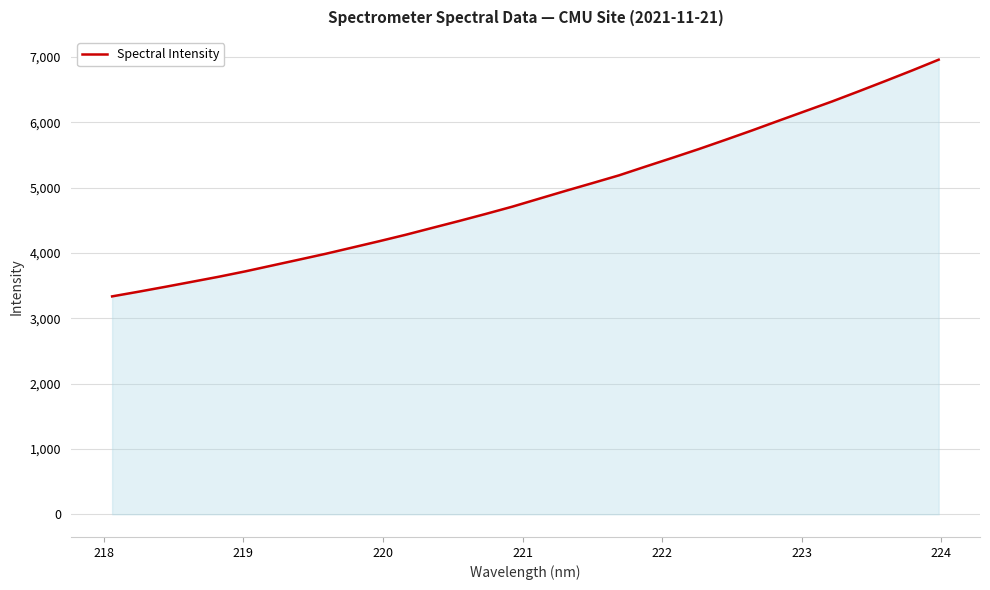

What is the smallest value displayed?

3336.2